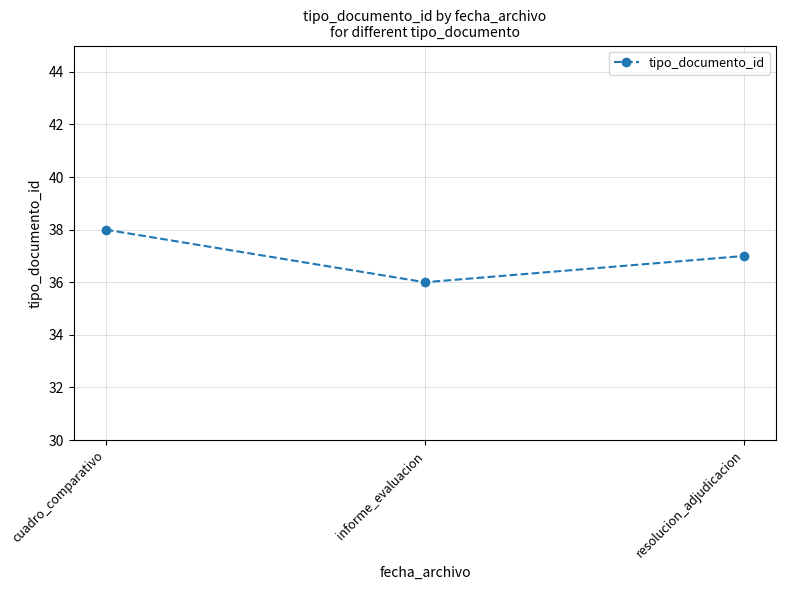

What is the minimum value shown in the chart?

36